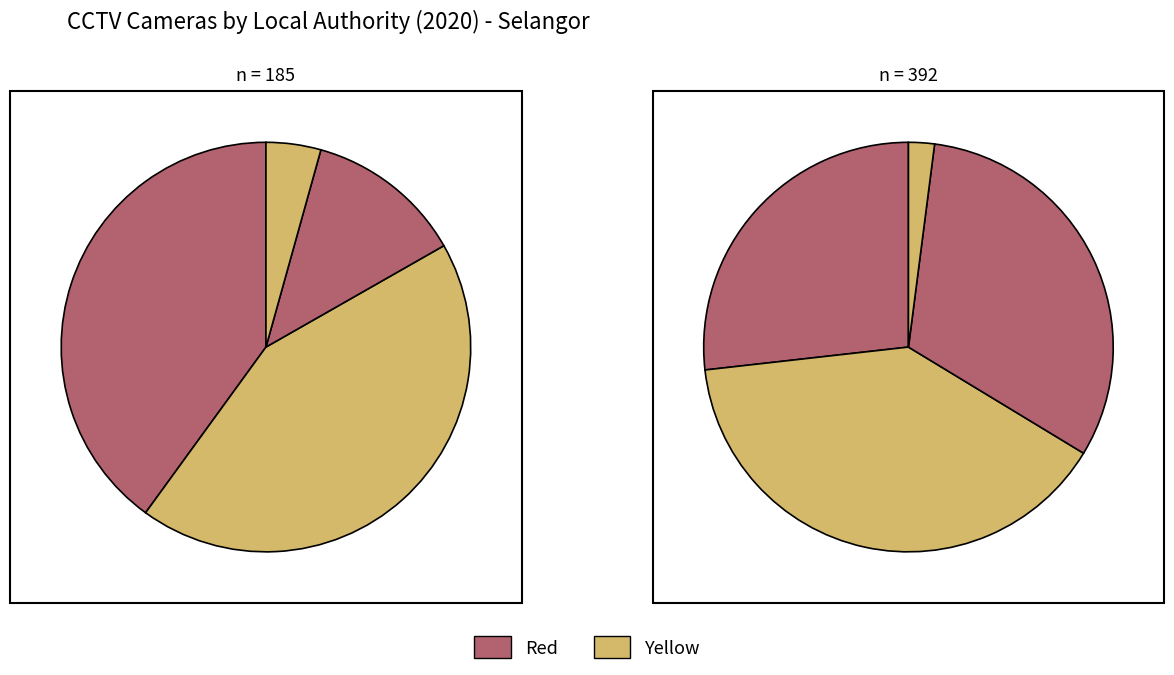

Rank the categories by value from lowest to highest.

Kuala Selangor, Sabak Bernam, Kuala Langat, Majlis Perbandaran Selayang, Klang, Majlis Bandaraya Shah Alam, Majlis Perbandaran Subang Jaya, Majlis Bandaraya Petaling Jaya